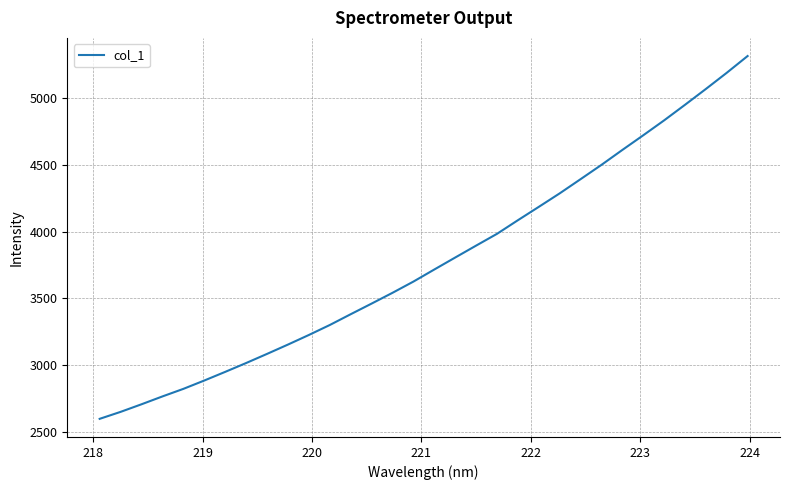

Count the number of data series in this chart.

1